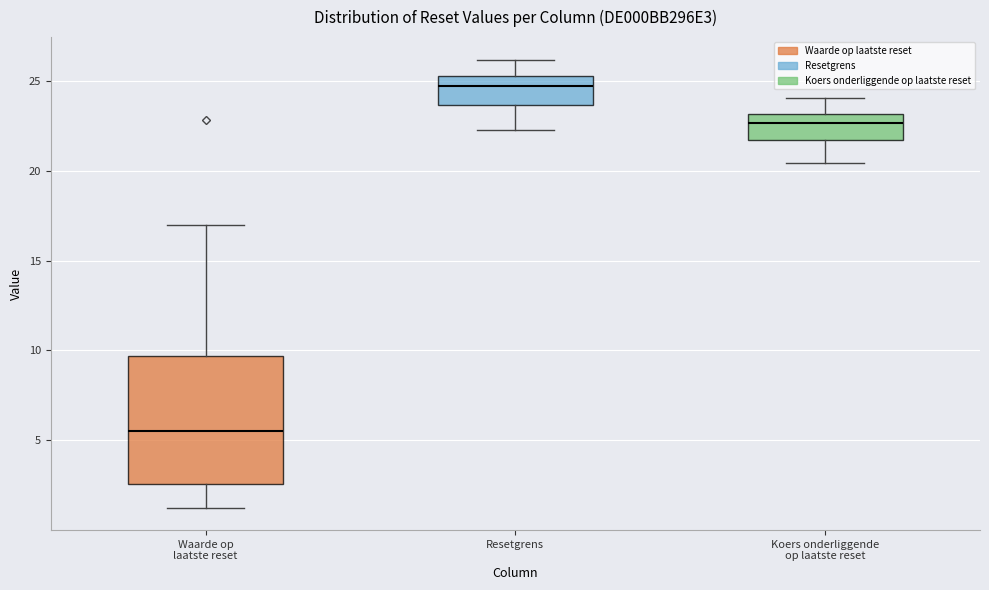

Reading left to right, transcribe this box plot: for each box, give where its median line is, the range the box spans, and where its two whiskers end, as read against the y-axis. The values are not printed on the chart, so give them approximately, as read against the axis.

Waarde op laatste reset: median 5.5, box 2.5 to 9.5, whiskers 1.5 to 17.0
Resetgrens: median 24.5, box 23.5 to 25.5, whiskers 22.0 to 26.0
Koers onderliggende op laatste reset: median 22.5, box 21.5 to 23.0, whiskers 20.5 to 24.0